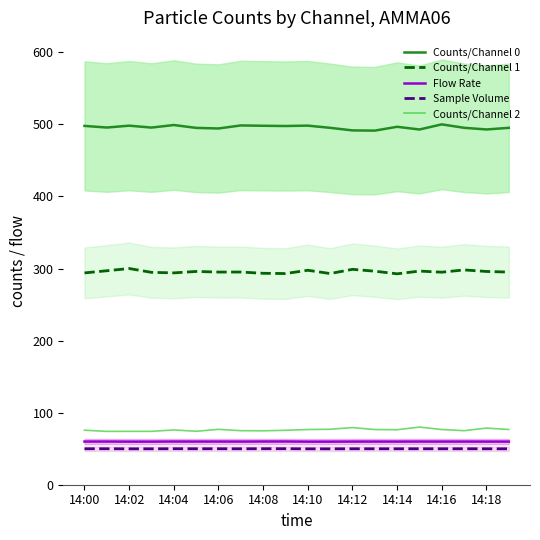

True or false: Counts/Channel 2 and Counts/Channel 1 intersect in this chart.

False